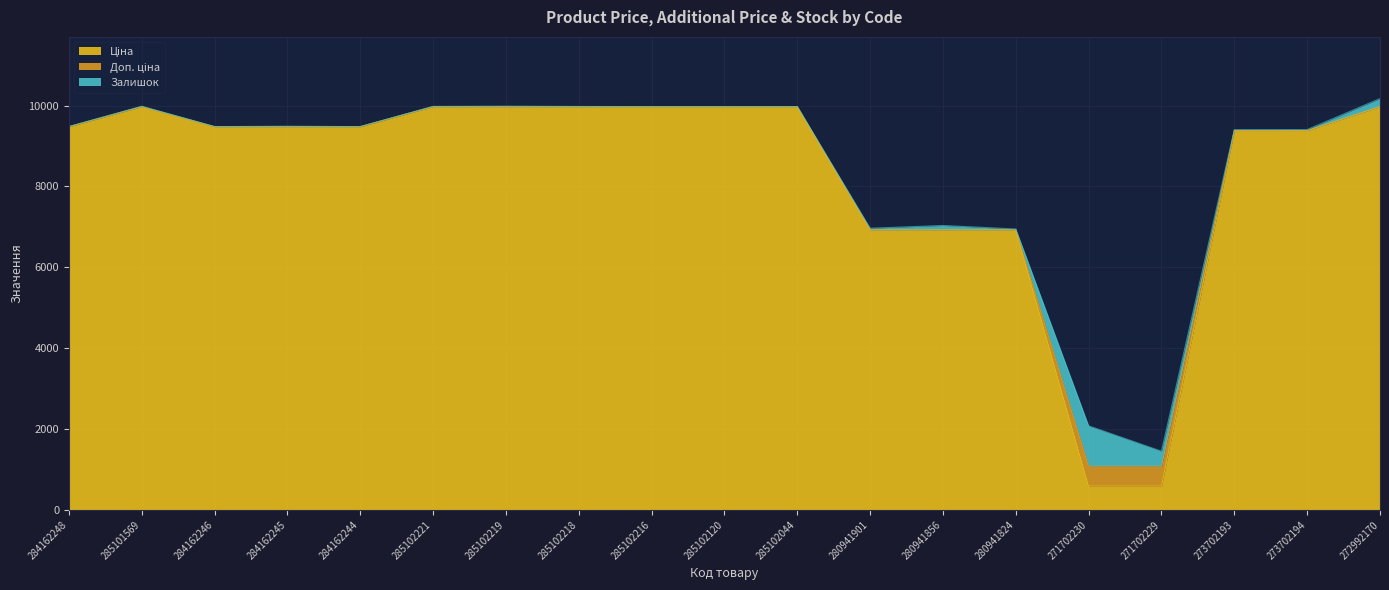

At which category does the chart reach its minimum across all series?

271702230